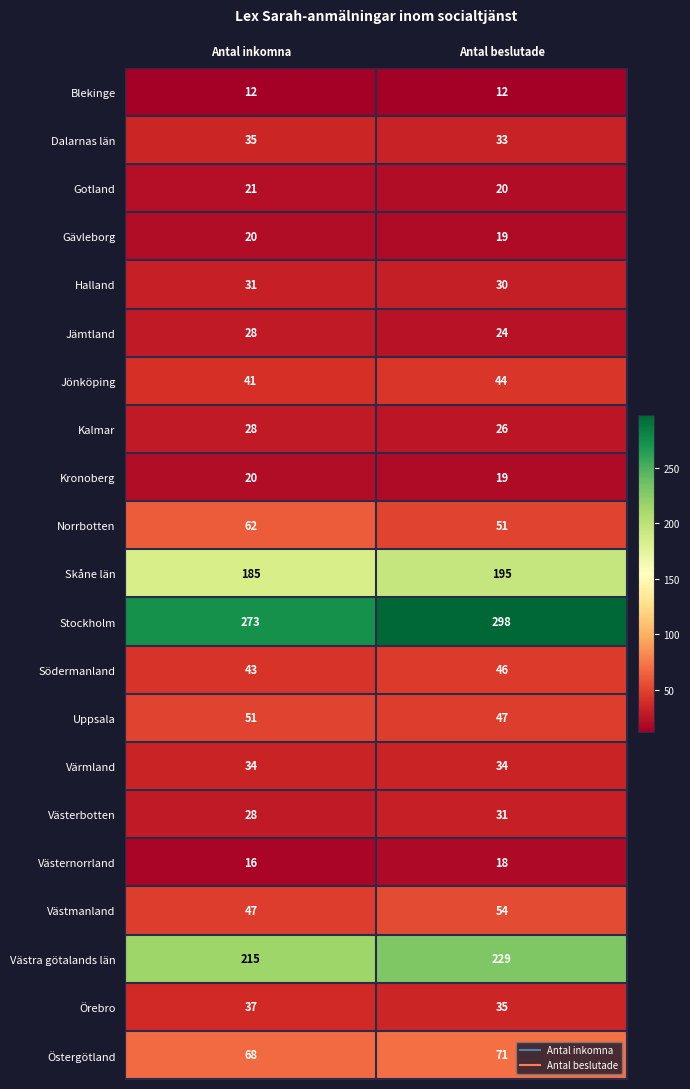

What is the smallest value displayed?

12